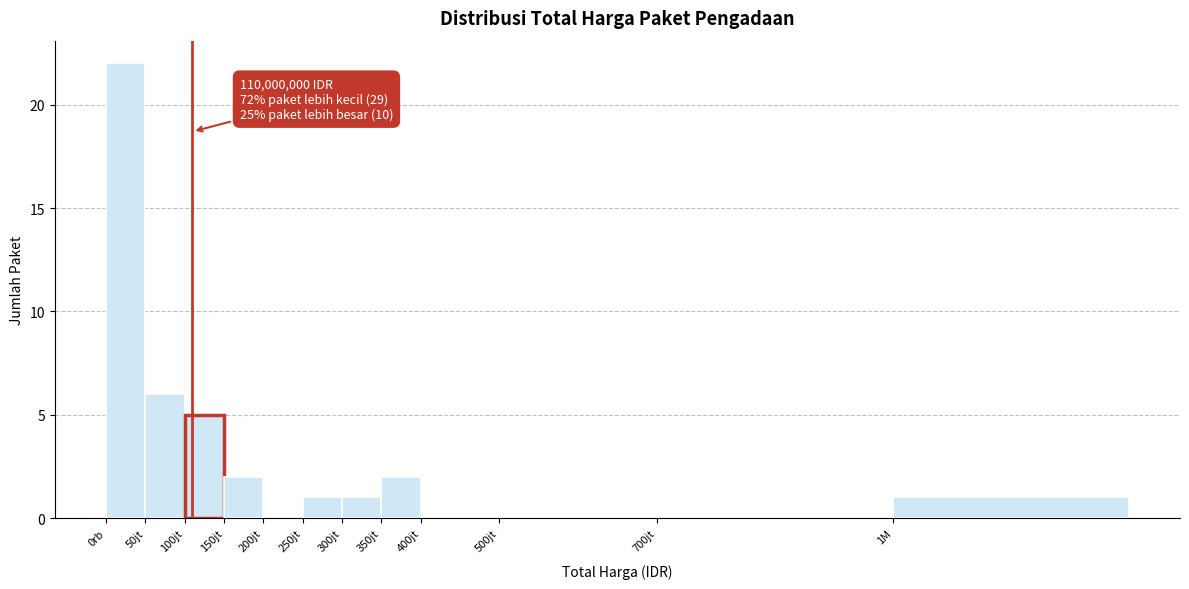

Reading right to left, extract all data points from this chart.

1M=1	700jt=0	500jt=0	400jt=0	350jt=2	300jt=1	250jt=1	200jt=0	150jt=2	100jt=5	50jt=6	0rb=22